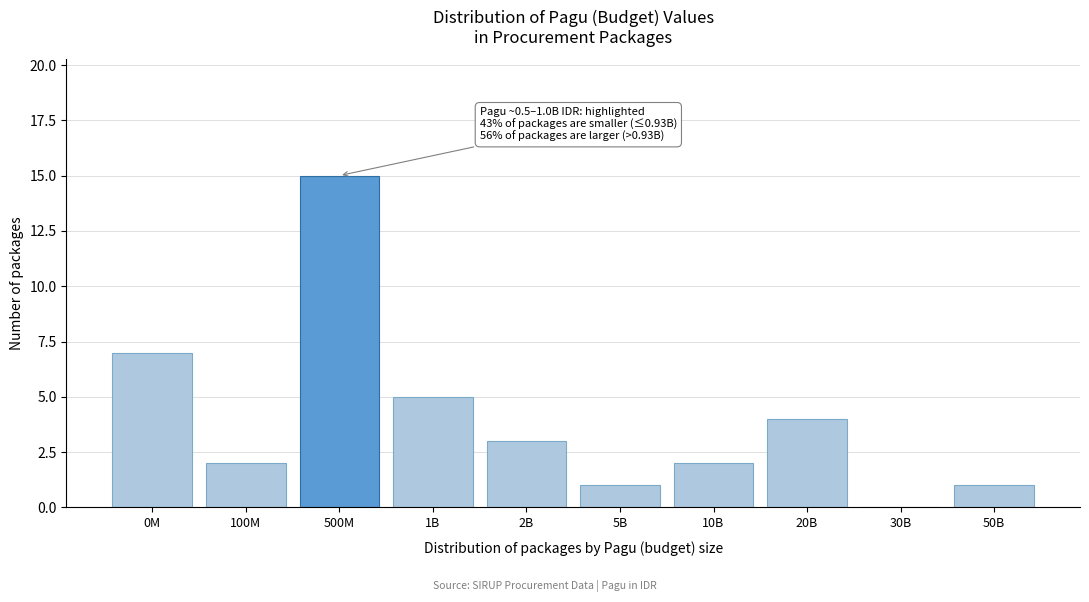

Reading left to right, extract all data points from this chart.

0M=7	100M=2	500M=15	1B=5	2B=3	5B=1	10B=2	20B=4	30B=0	50B=1